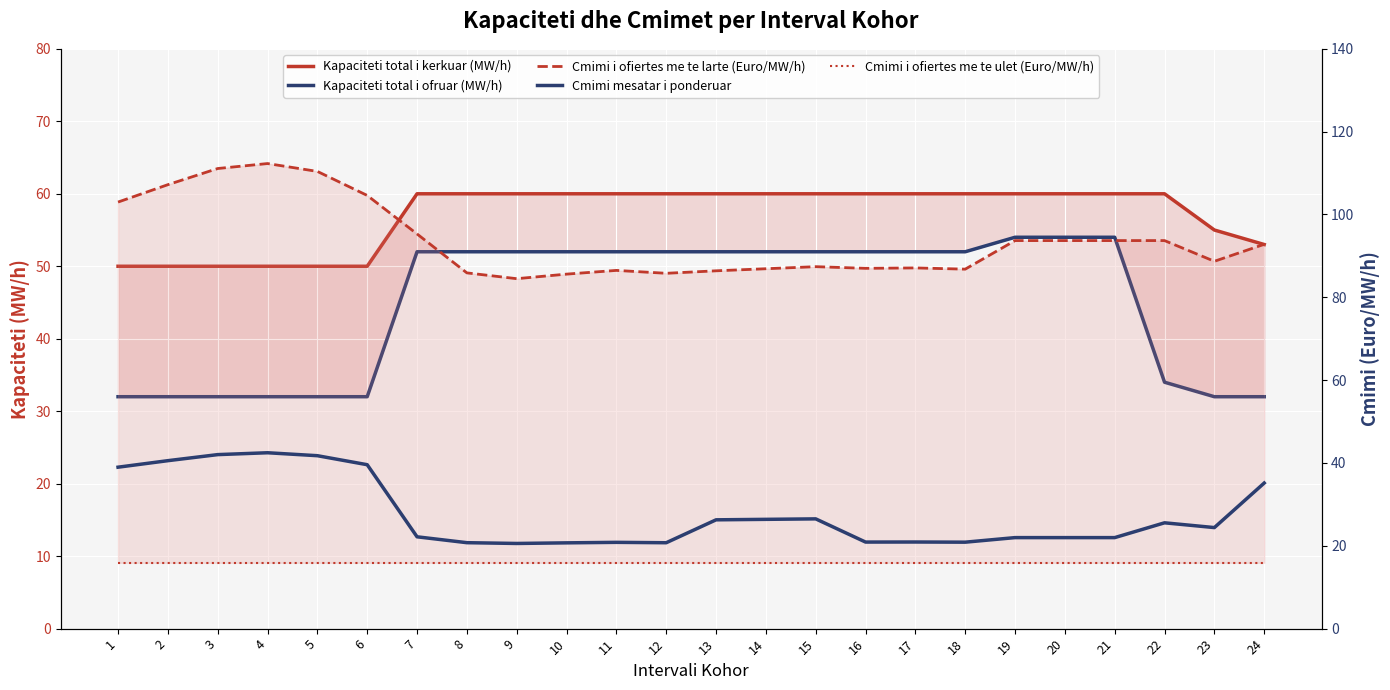

Reading left to right, list all the values displayed in this chart.

Kapaciteti total i kerkuar (MW/h): 1=50.0	2=50.0	3=50.0	4=50.0	5=50.0	6=50.0	7=60.0	8=60.0	9=60.0	10=60.0	11=60.0	12=60.0	13=60.0	14=60.0	15=60.0	16=60.0	17=60.0	18=60.0	19=60.0	20=60.0	21=60.0	22=60.0	23=55.0	24=53.0
Kapaciteti total i ofruar (MW/h): 1=32.0	2=32.0	3=32.0	4=32.0	5=32.0	6=32.0	7=52.0	8=52.0	9=52.0	10=52.0	11=52.0	12=52.0	13=52.0	14=52.0	15=52.0	16=52.0	17=52.0	18=52.0	19=54.0	20=54.0	21=54.0	22=34.0	23=32.0	24=32.0
Cmimi i ofiertes me te larte (Euro/MW/h): 1=103.0	2=107.2	3=111.1	4=112.3	5=110.4	6=104.6	7=95.3	8=85.9	9=84.5	10=85.6	11=86.5	12=85.8	13=86.4	14=86.9	15=87.4	16=87.0	17=87.1	18=86.8	19=93.7	20=93.7	21=93.7	22=93.7	23=88.7	24=92.8
Cmimi mesatar i ponderuar: 1=39.0	2=40.6	3=42.0	4=42.5	5=41.8	6=39.6	7=22.2	8=20.8	9=20.6	10=20.7	11=20.8	12=20.7	13=26.3	14=26.4	15=26.5	16=20.9	17=20.9	18=20.9	19=22.0	20=22.0	21=22.0	22=25.6	23=24.4	24=35.2
Cmimi i ofiertes me te ulet (Euro/MW/h): 1=15.9	2=15.9	3=15.9	4=15.9	5=15.9	6=15.9	7=15.9	8=15.9	9=15.9	10=15.9	11=15.9	12=15.9	13=15.9	14=15.9	15=15.9	16=15.9	17=15.9	18=15.9	19=15.9	20=15.9	21=15.9	22=15.9	23=15.9	24=15.9